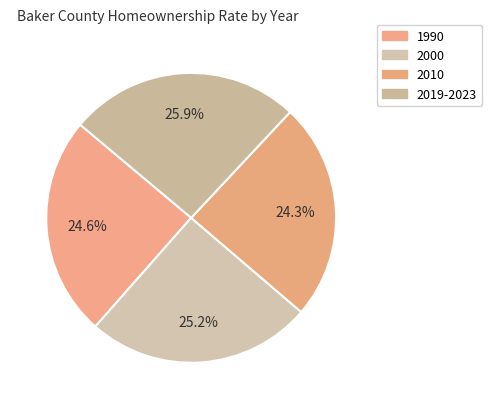

To the nearest percent, what is the difference between the largest and smallest slice percentages?

2%